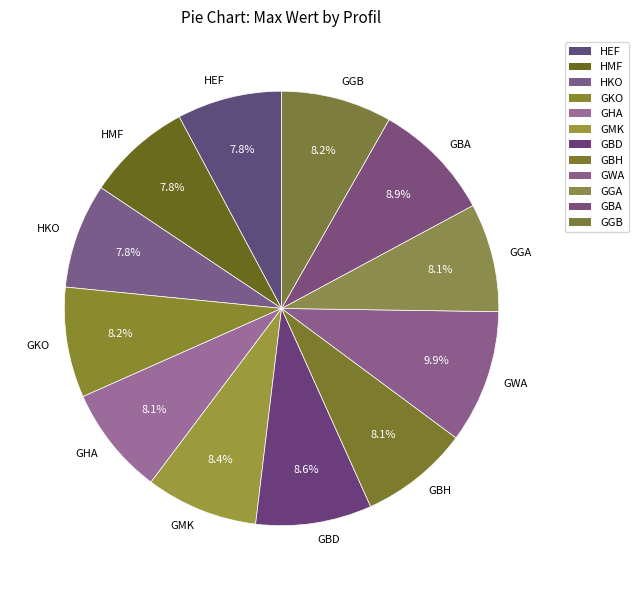

The GWA slice represents 10% of the pie. True or false?

True